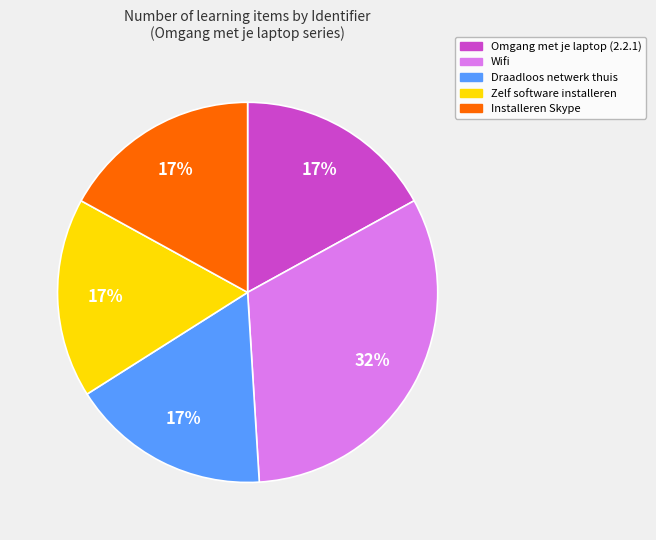

Which category has the biggest portion of the pie?

Wifi